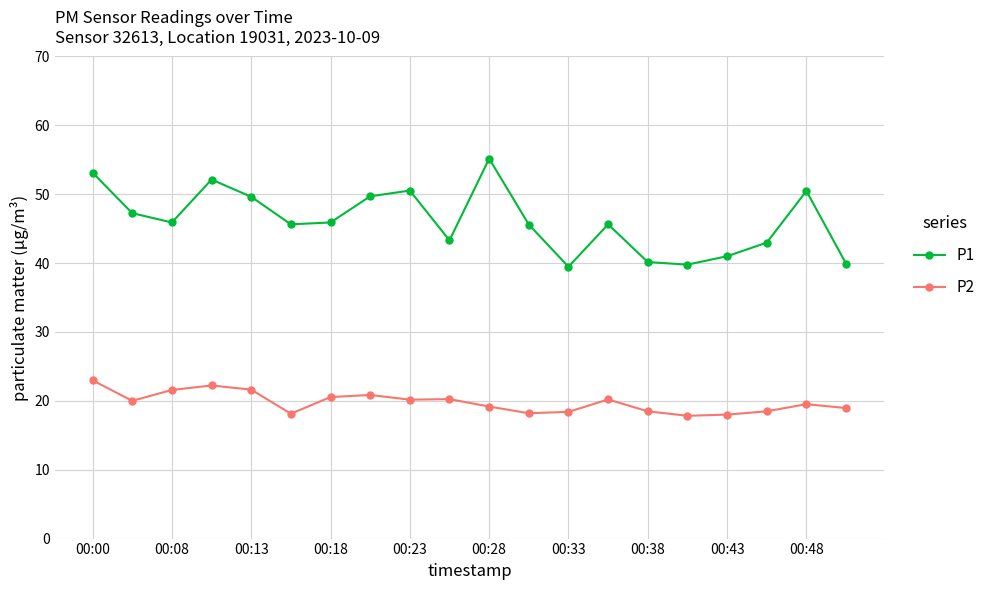

Rank the series by their average value, from lowest to highest.

P2, P1